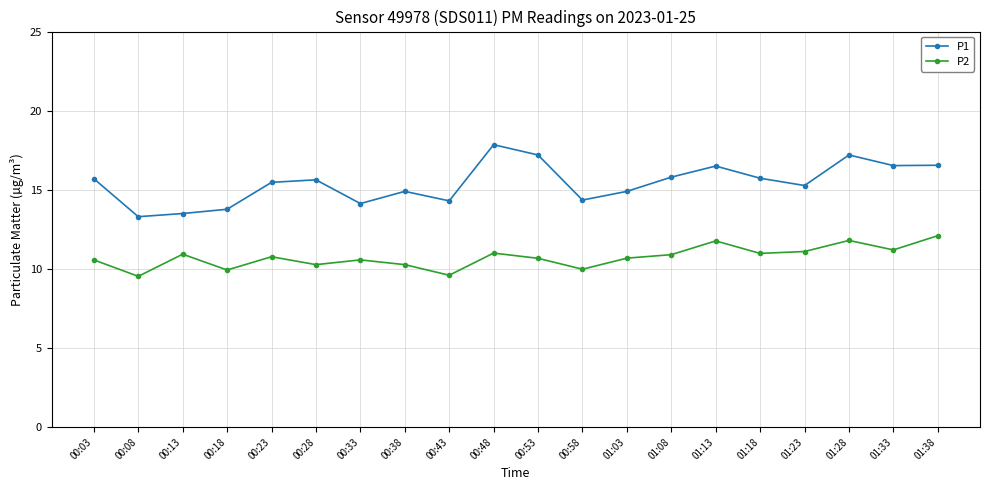

The P2 series shows 12.1 at 01:38. True or false?

True